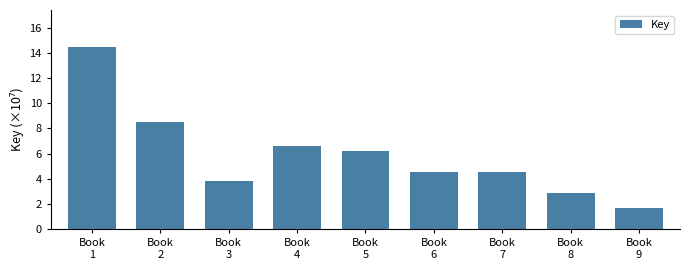

Reading right to left, list all the values displayed in this chart.

1.7	2.9	4.5	4.5	6.2	6.6	3.8	8.5	14.5